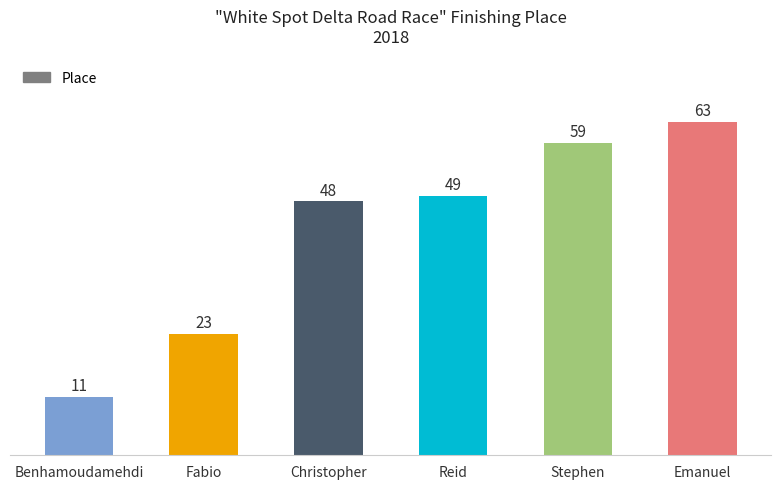

What is the sum of the values at Christopher and Reid?

97